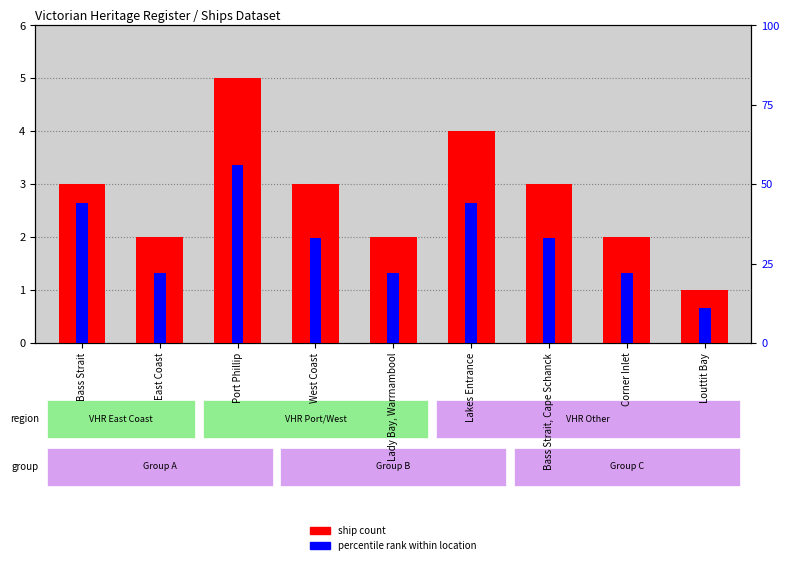

What is the difference between the second highest and minimum values in the ship count series?

3